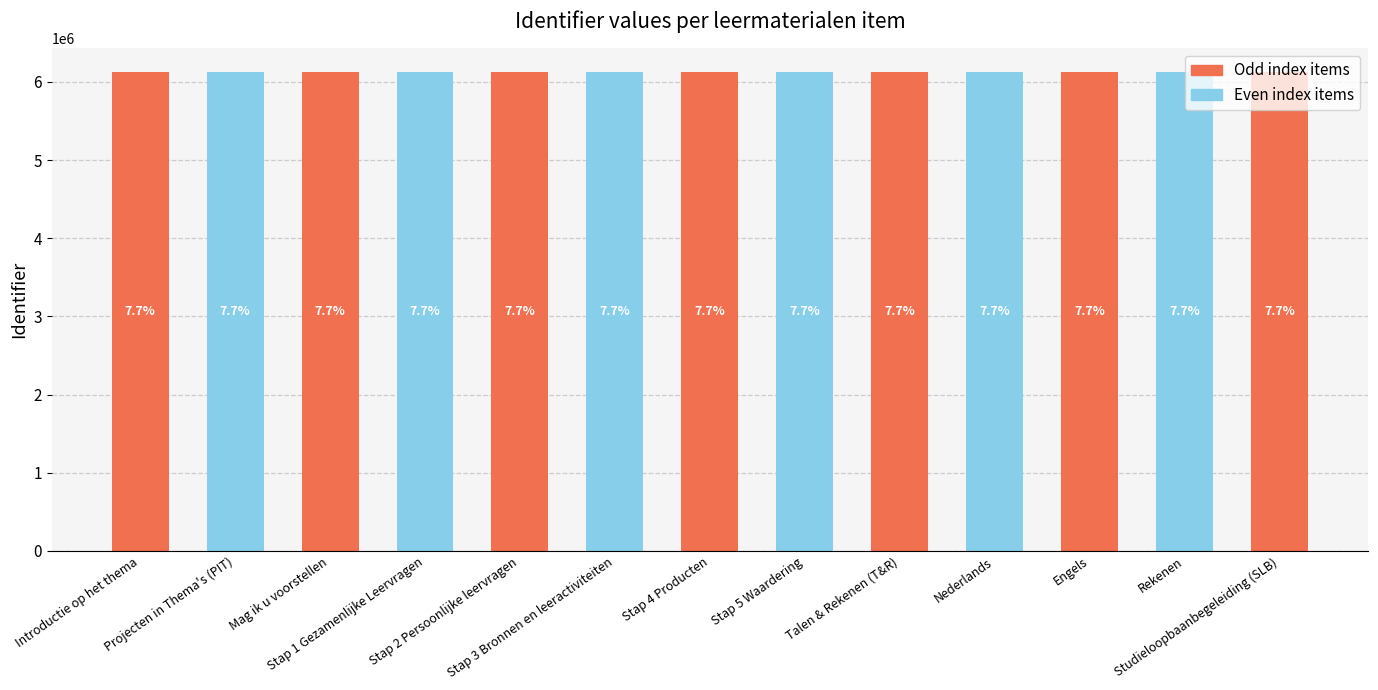

Are the bars horizontal?

No